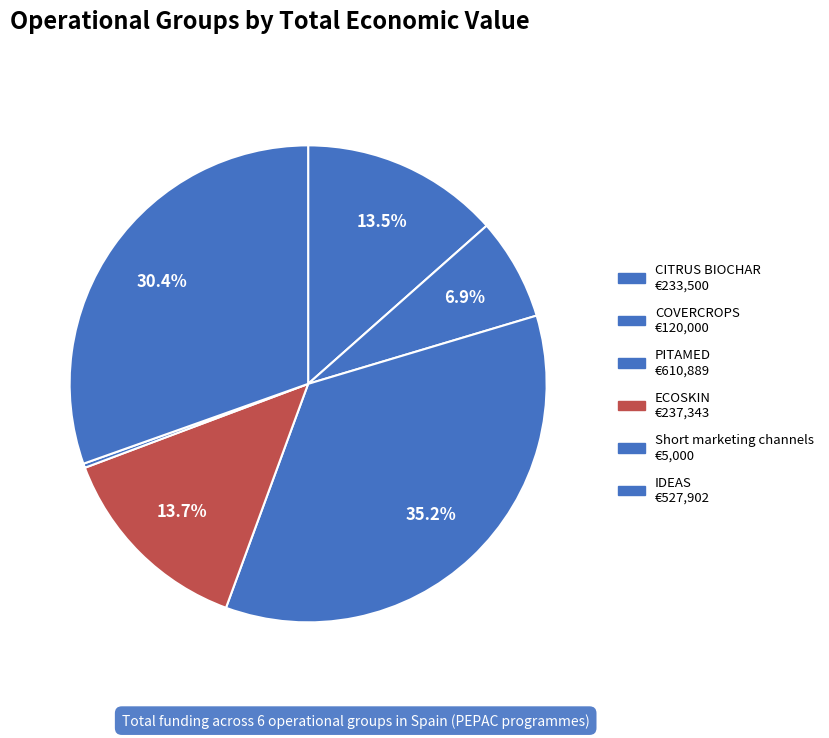

How many segments does this pie chart have?

6